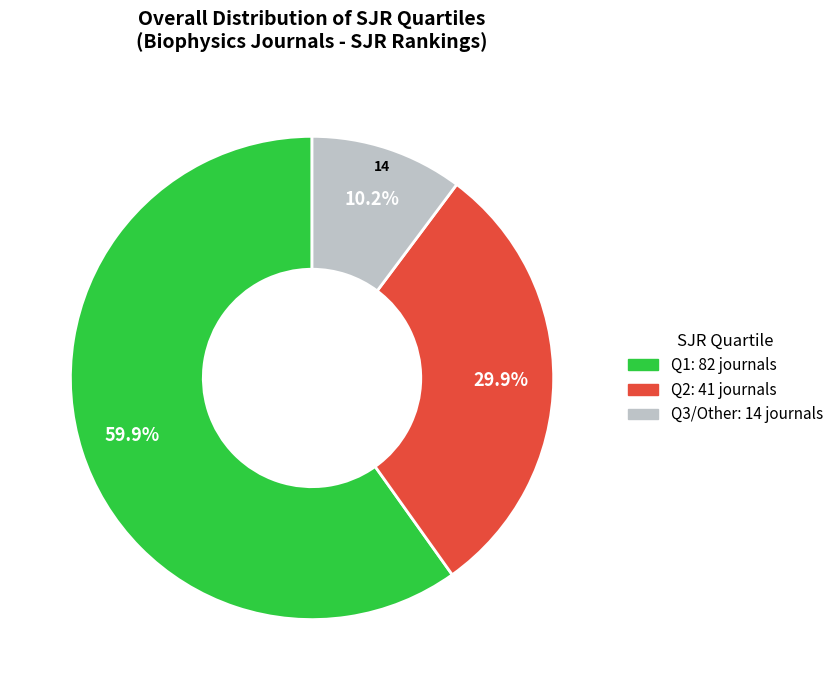

Does any single category account for the majority?

Yes